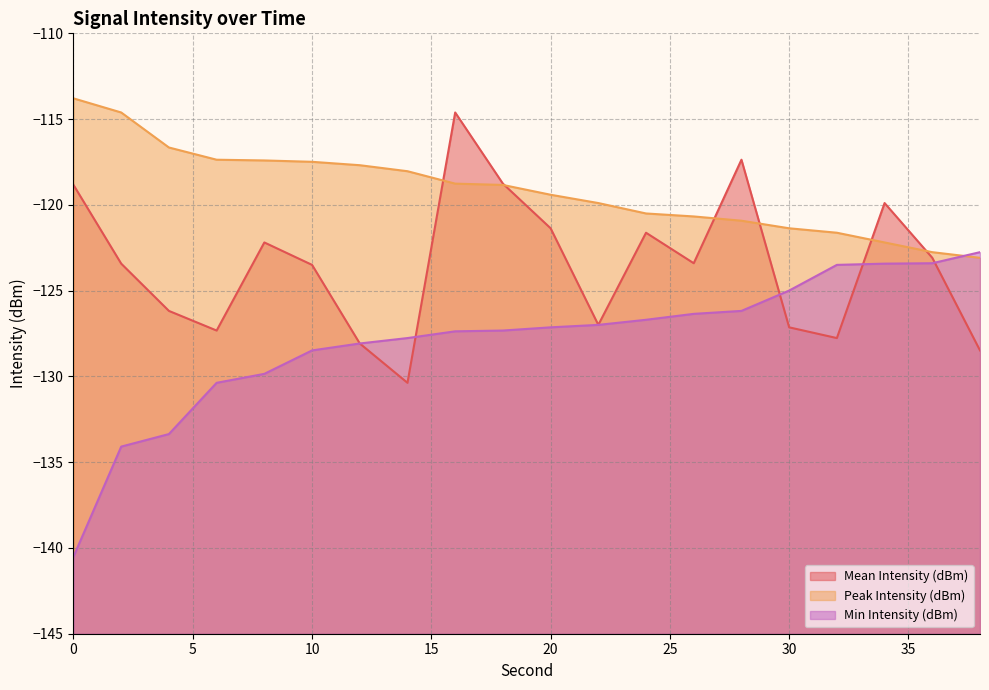

What is the smallest value displayed?

-140.5